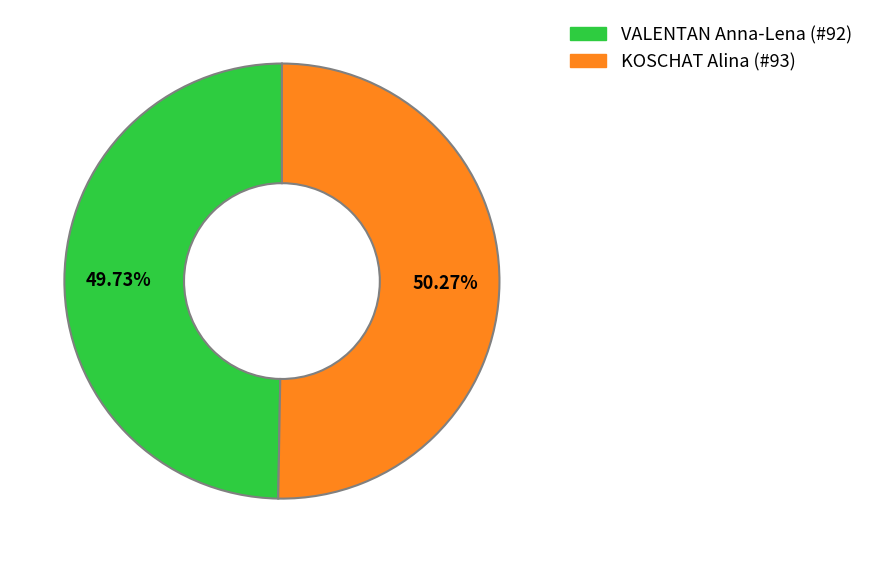

True or false: VALENTAN Anna-Lena (#92) accounts for 50% of the total.

True